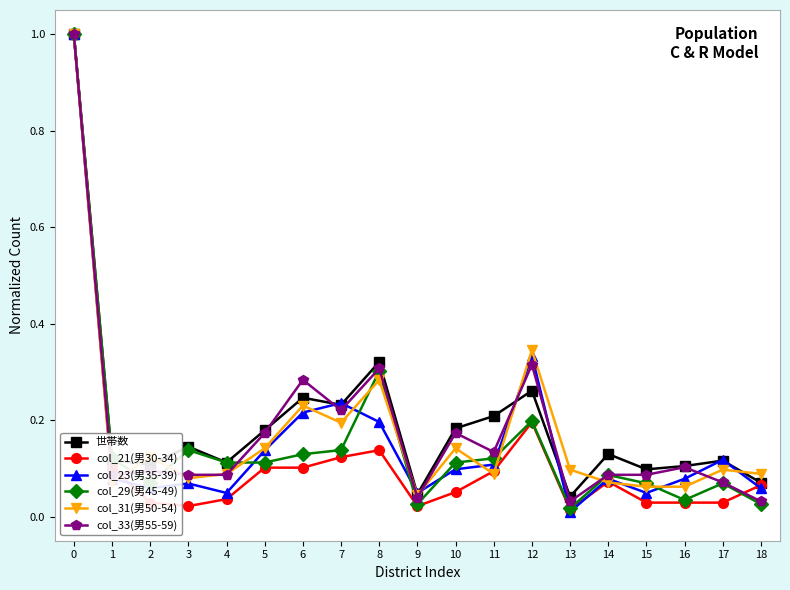

True or false: col_21(男30-34) has a value of 0.0 at 11.

False